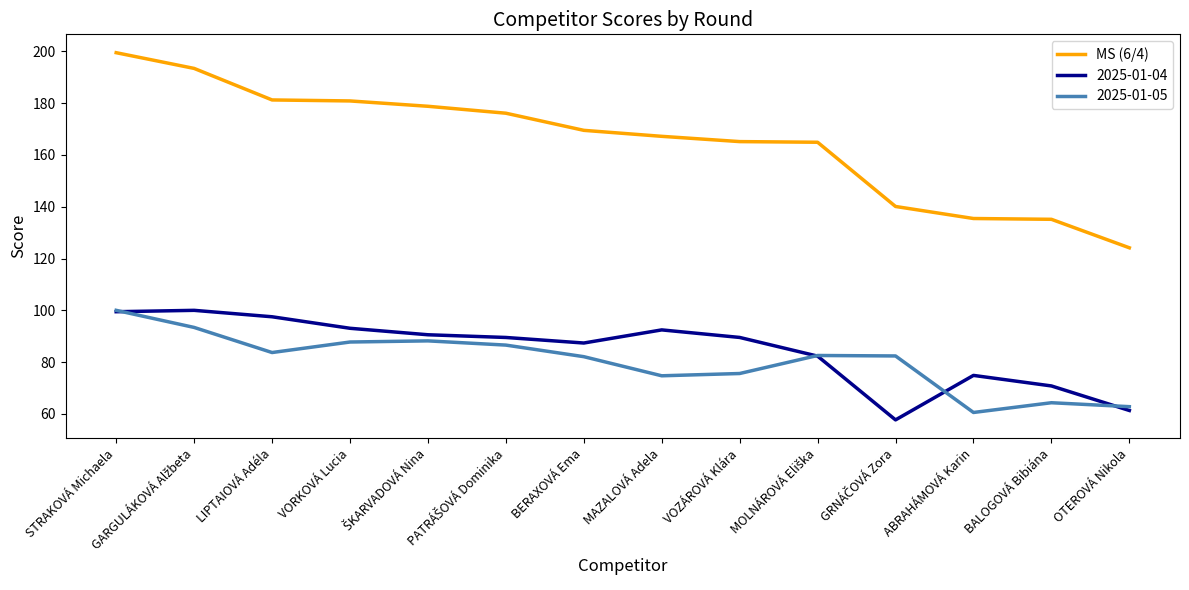

How many series are shown in this chart?

3